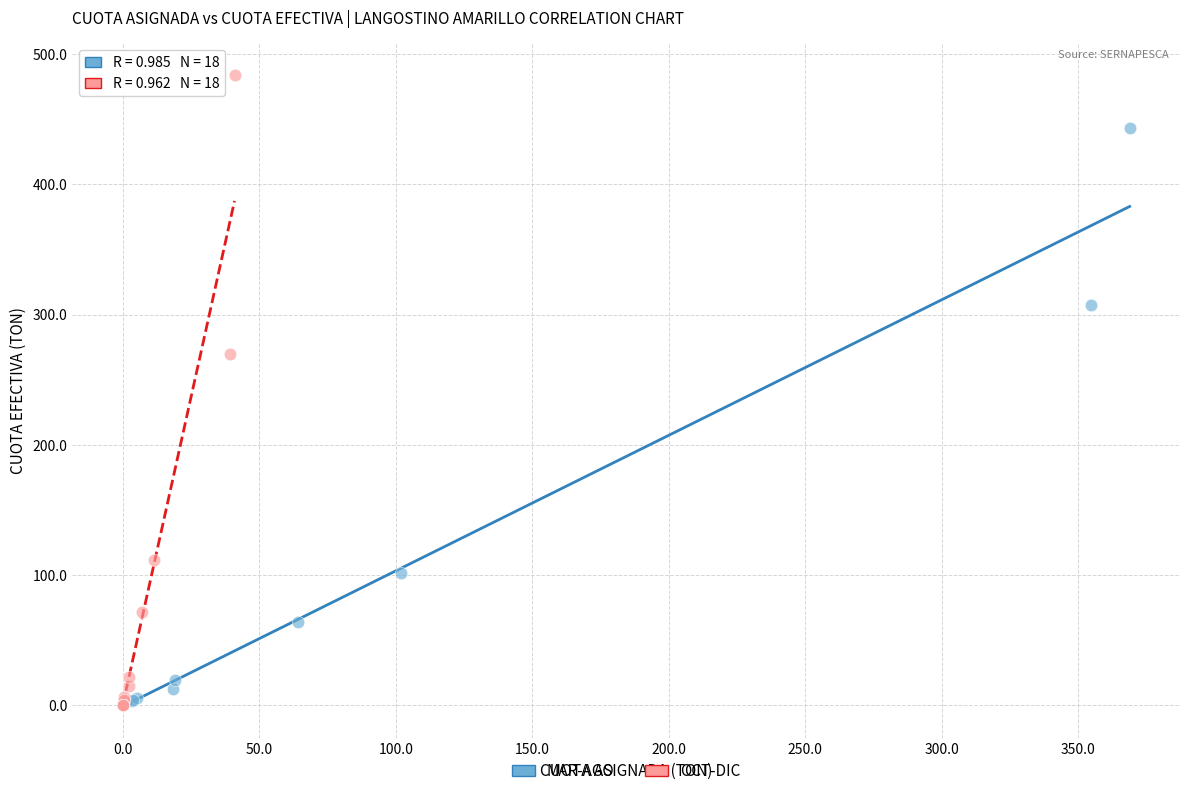

Which series reaches the maximum Y coordinate?

OCT-DIC